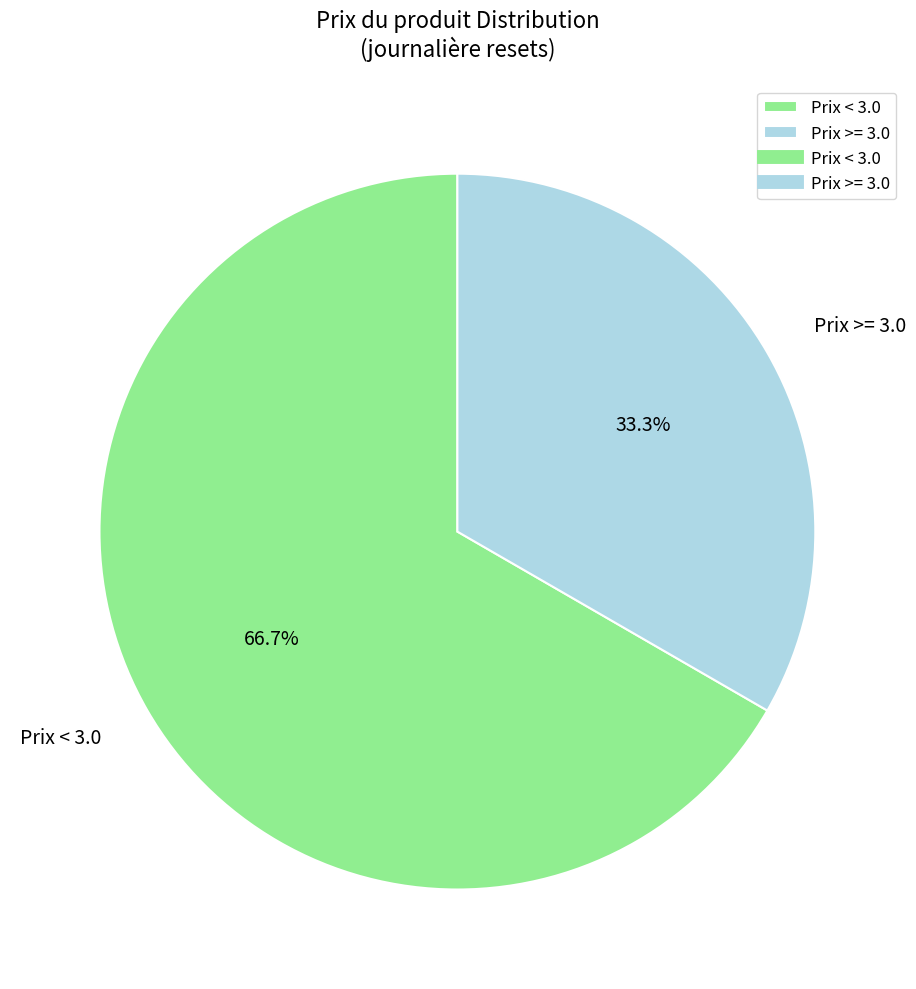

Does Prix < 3.0 account for over 50% of the chart?

Yes